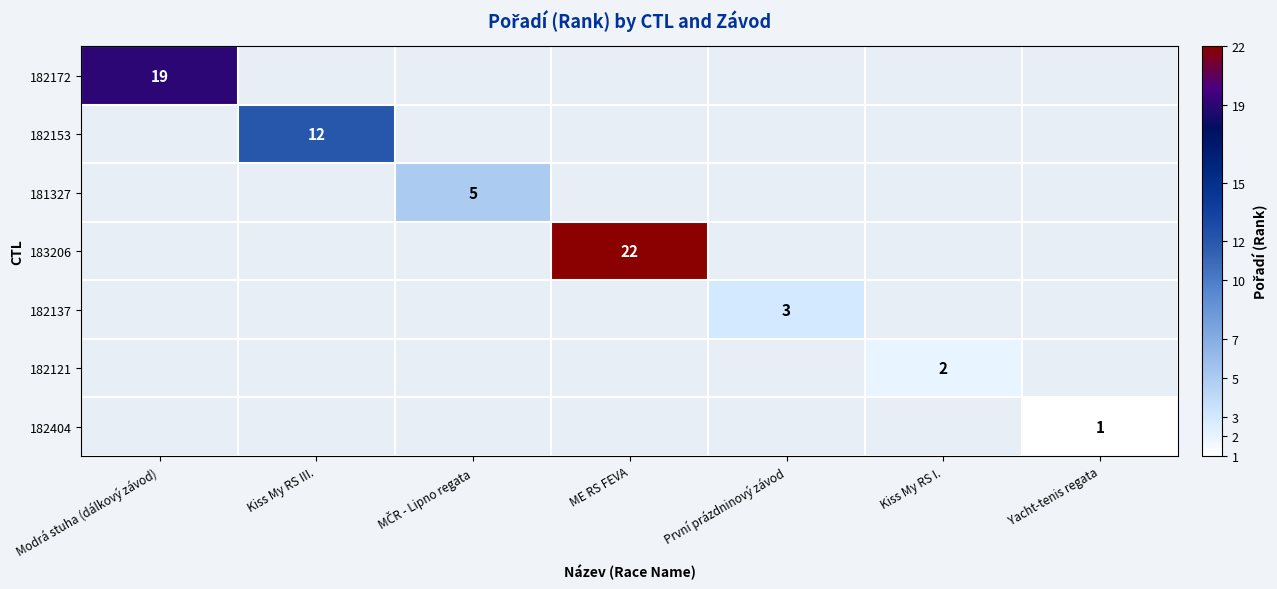

The value of 182404 at Yacht-tenis regata is 1. True or false?

True